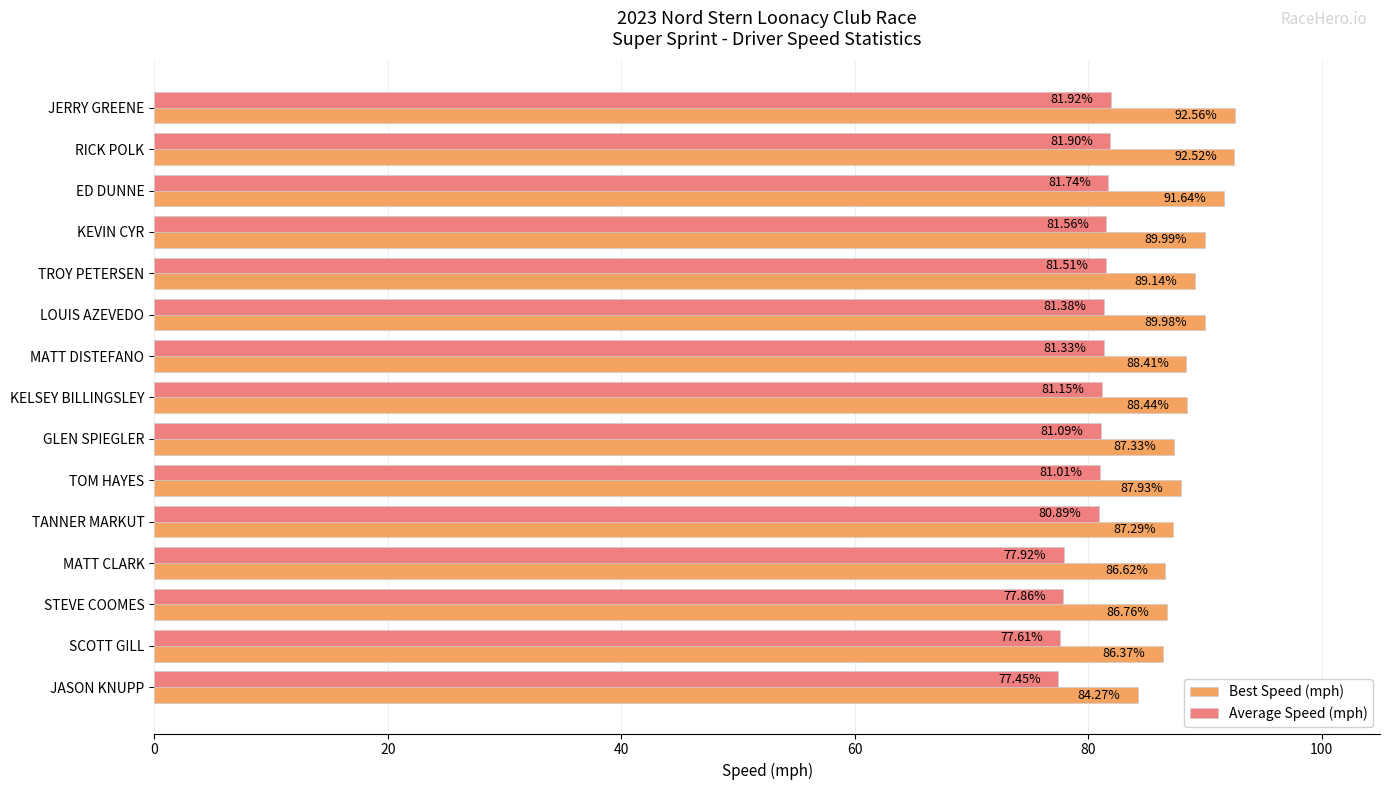

Which category has the lowest value in the Average Speed (mph) series?

JASON KNUPP